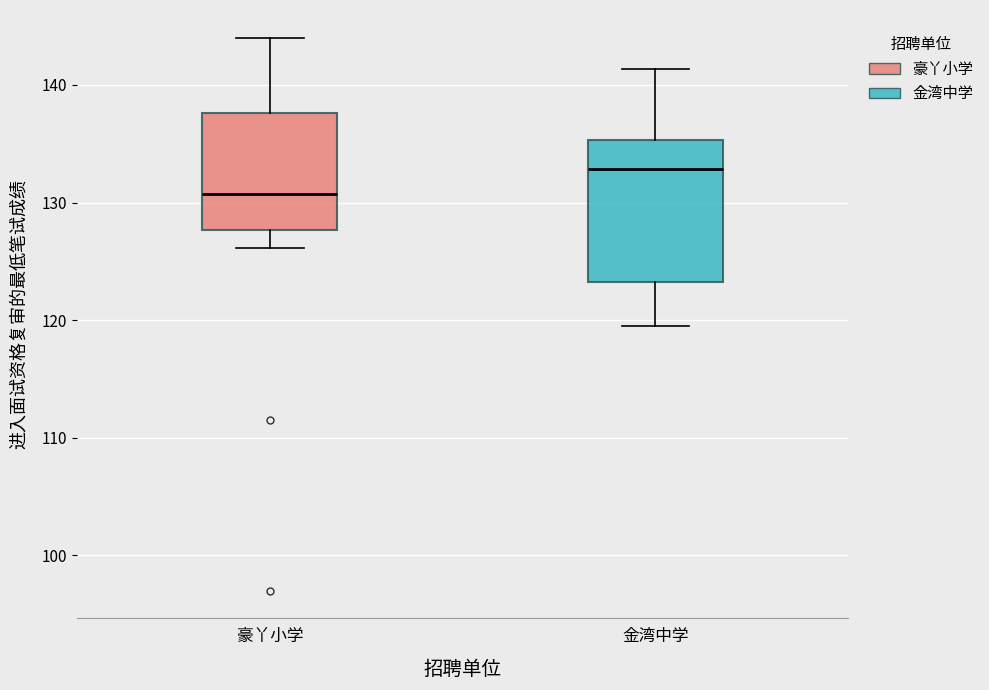

Which box's median line is the lowest?

豪丫小学